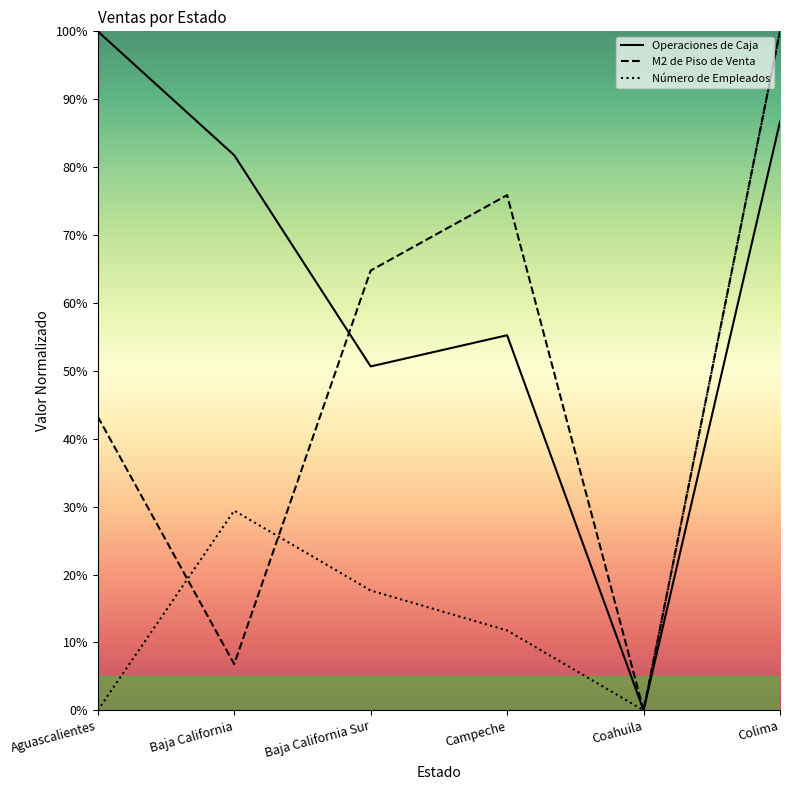

At which label does Operaciones de Caja first exceed 81?

Aguascalientes